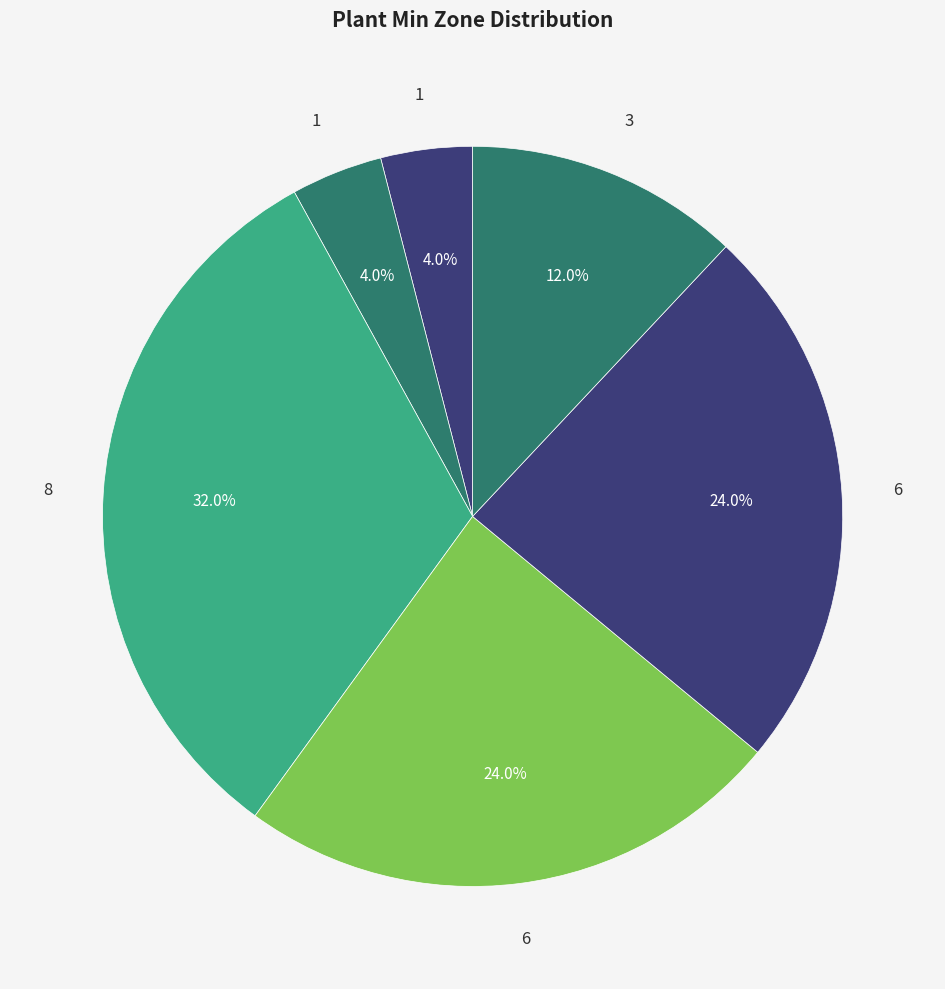

How many segments does this pie chart have?

6